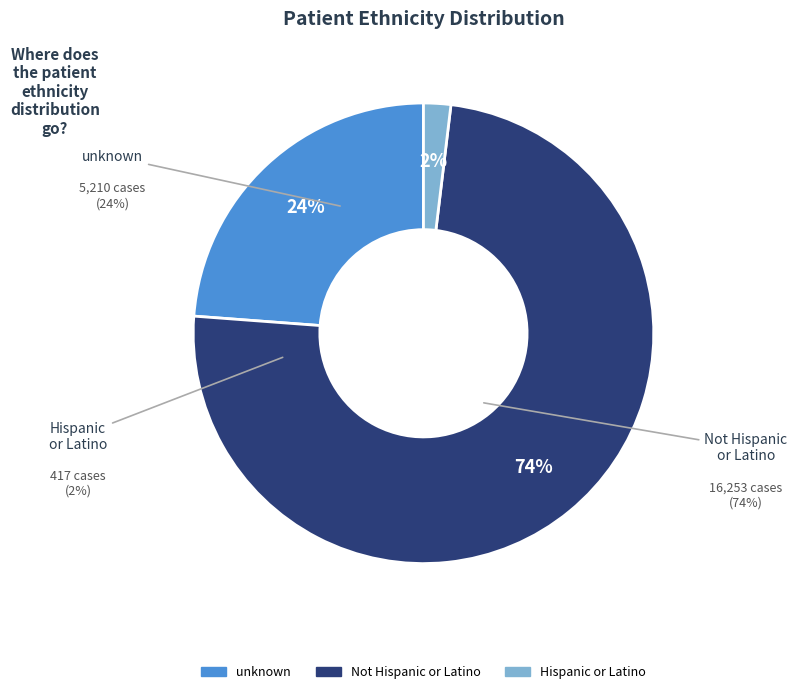

Which has a higher value, Hispanic or Latino or unknown?

unknown